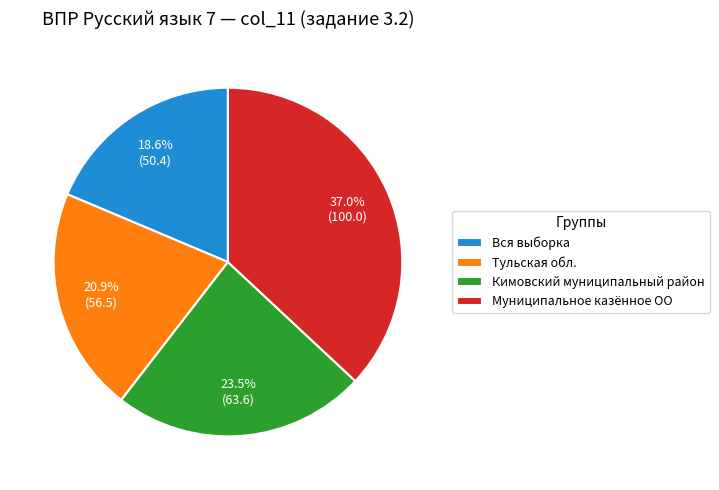

To the nearest percent, what is the average slice percentage?

25%